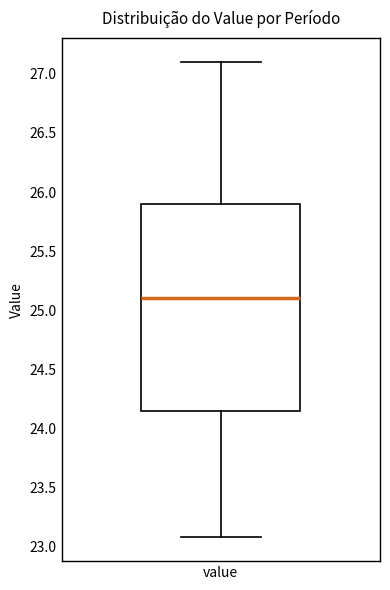

Transcribe this box plot: give where the median line is, the range the box spans, and where the two whiskers end, as read against the y-axis. The values are not printed on the chart, so give them approximately, as read against the axis.

median 25.10, box 24.15 to 25.90, whiskers 23.10 to 27.10